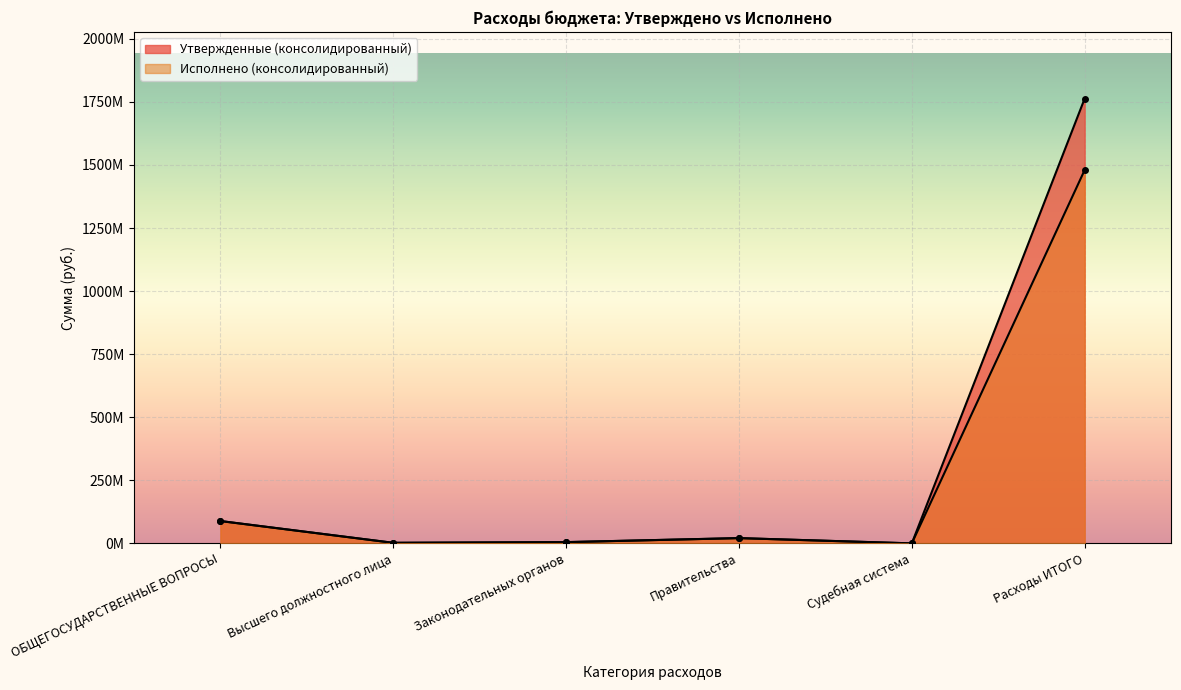

What are all the series names shown in the legend?

Утвержденные (консолидированный), Исполнено (консолидированный)